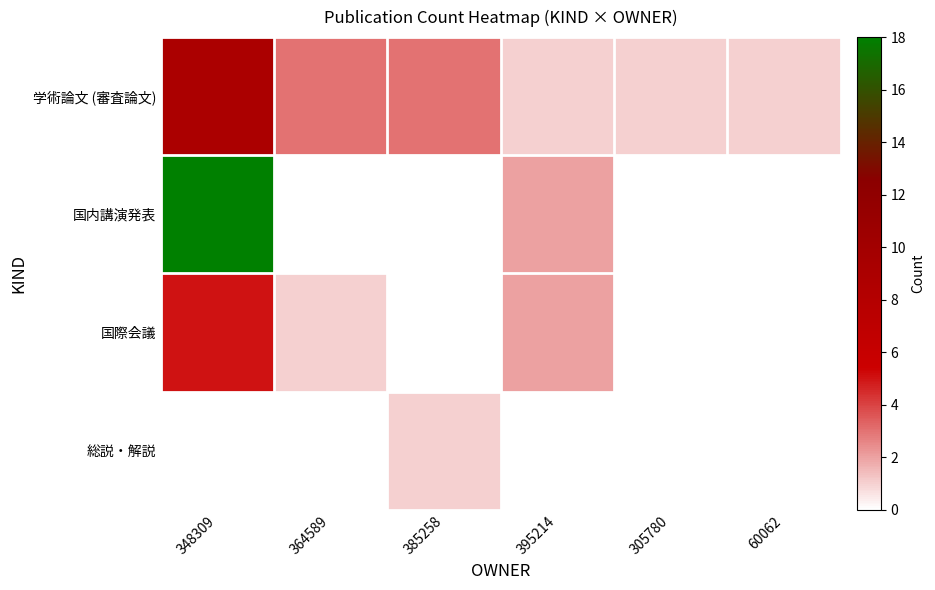

At which category is the sum across all series the highest?

348309